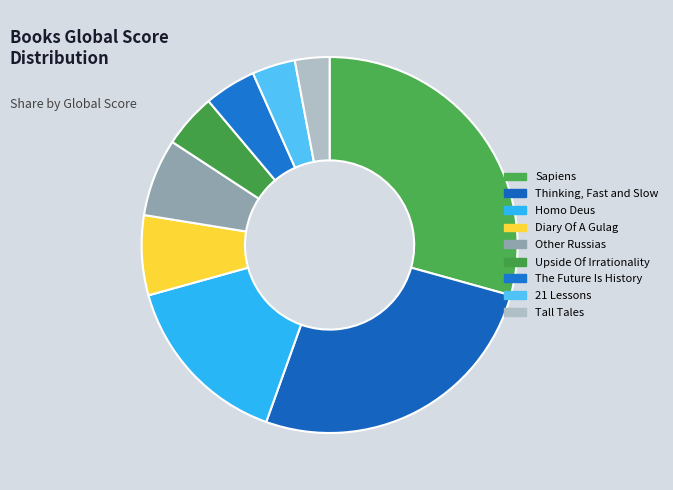

To the nearest percent, what percentage of the pie is Upside Of Irrationality?

5%